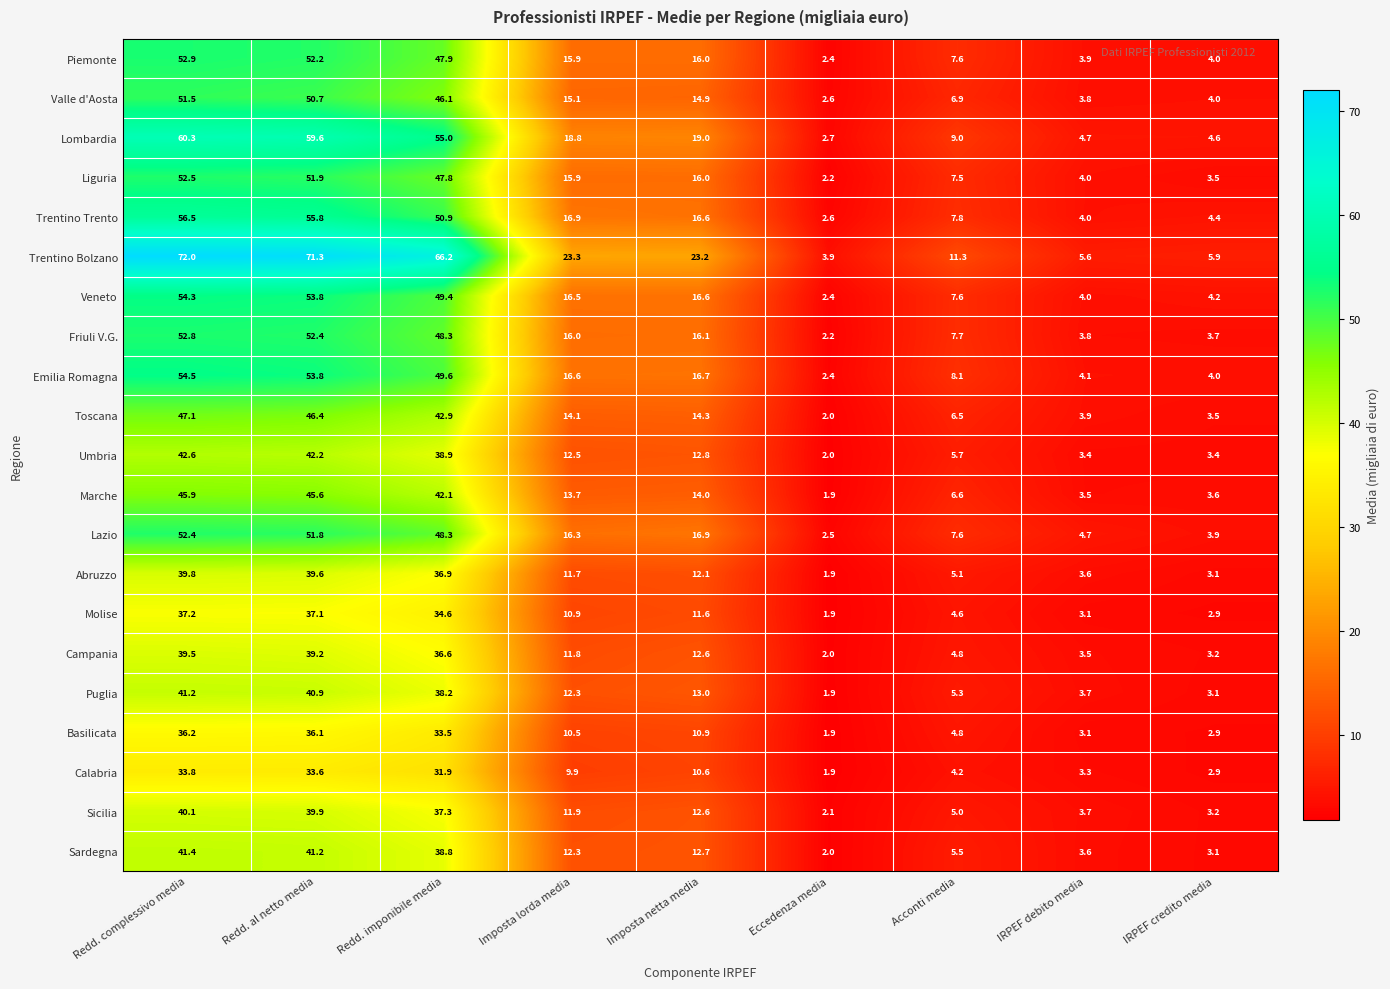

Which category has the highest value across all series?

Redd. complessivo media